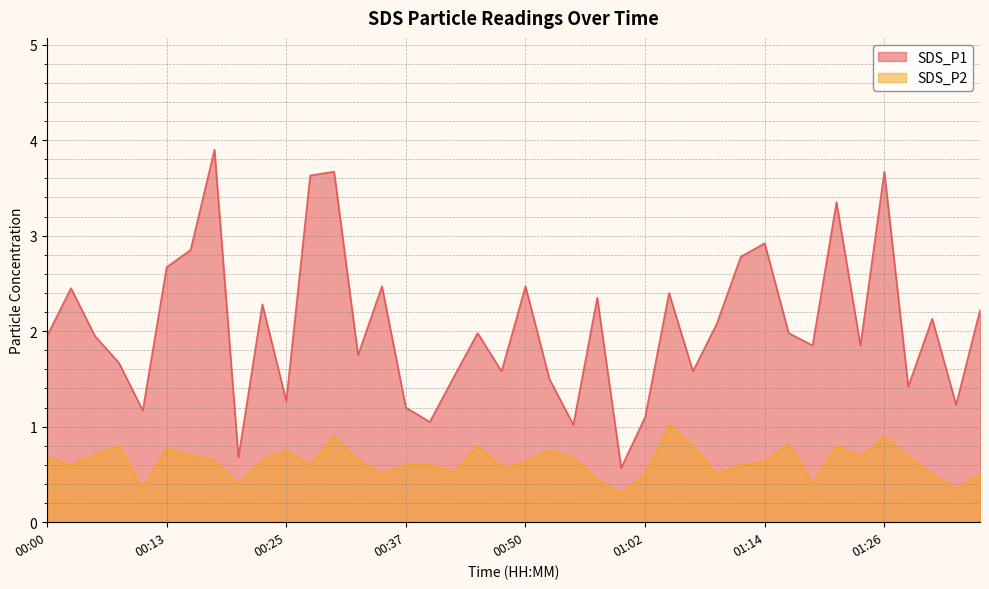

True or false: SDS_P1 and SDS_P2 cross at least once.

False